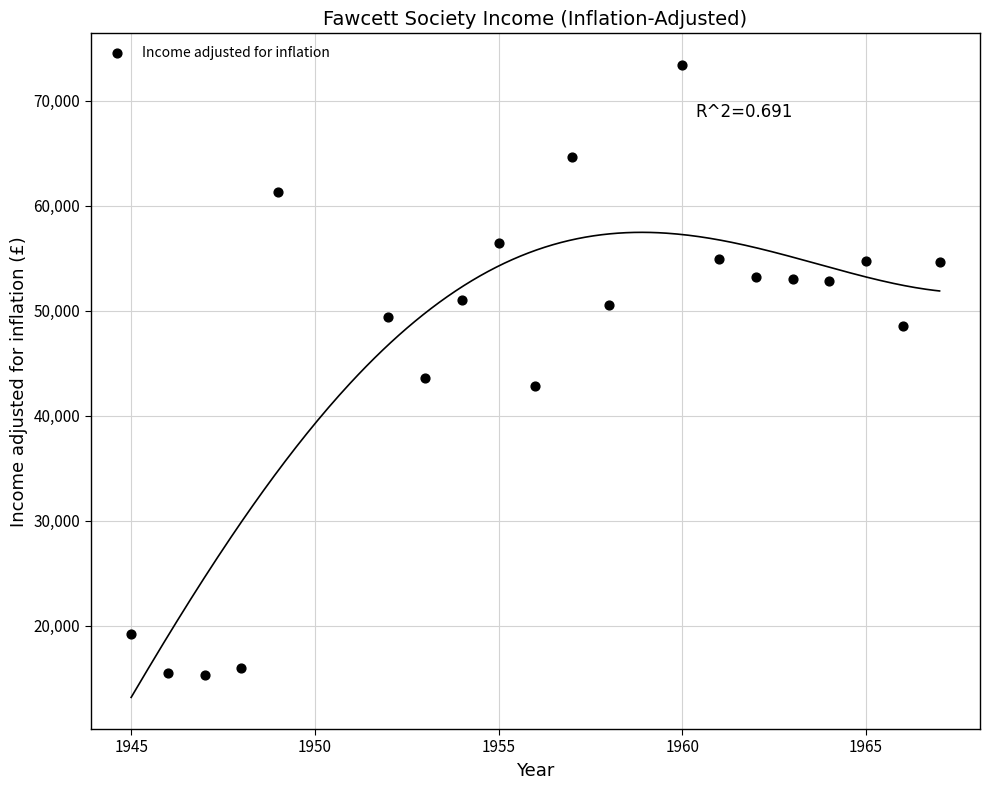

What Y value in the scatter plot is closest to 44377?

43647.2